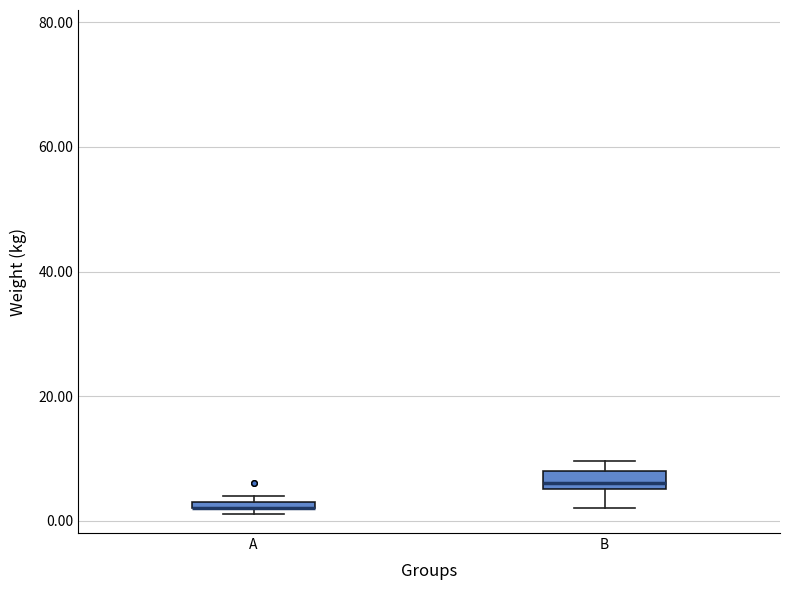

Where is the lower edge of the box for B on the y-axis? The values are not printed on the chart, so give them approximately, as read against the axis.

6